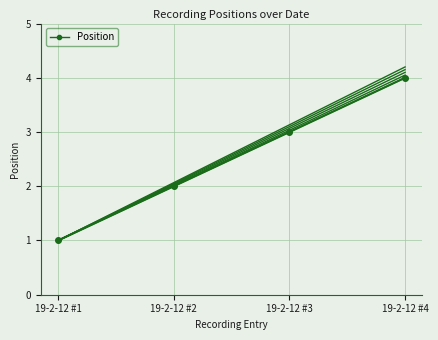

True or false: the data shows 6 at 19-2-12 #4.

False